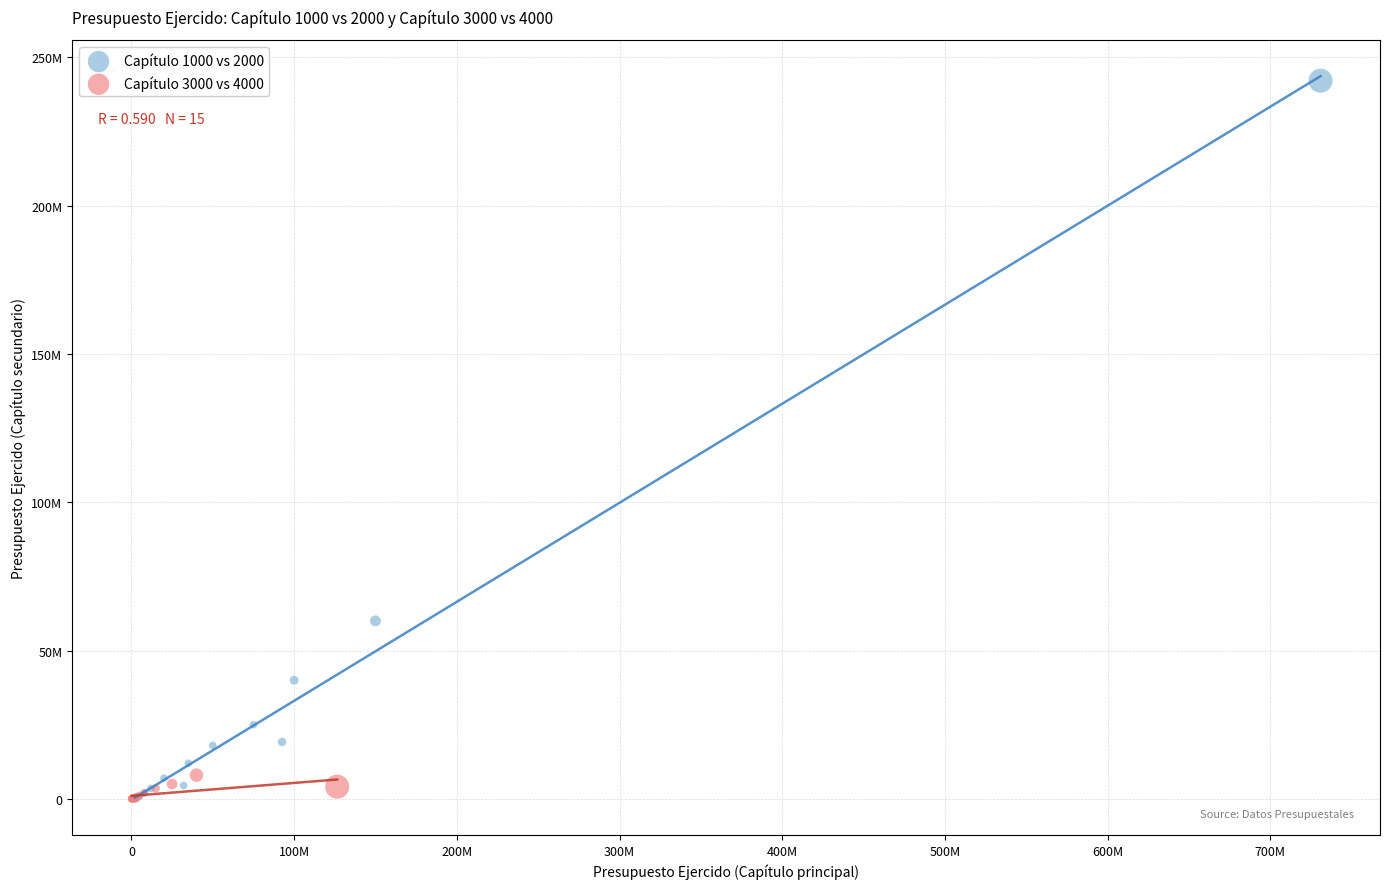

Which series reaches the maximum Y coordinate?

Capítulo 1000 vs 2000